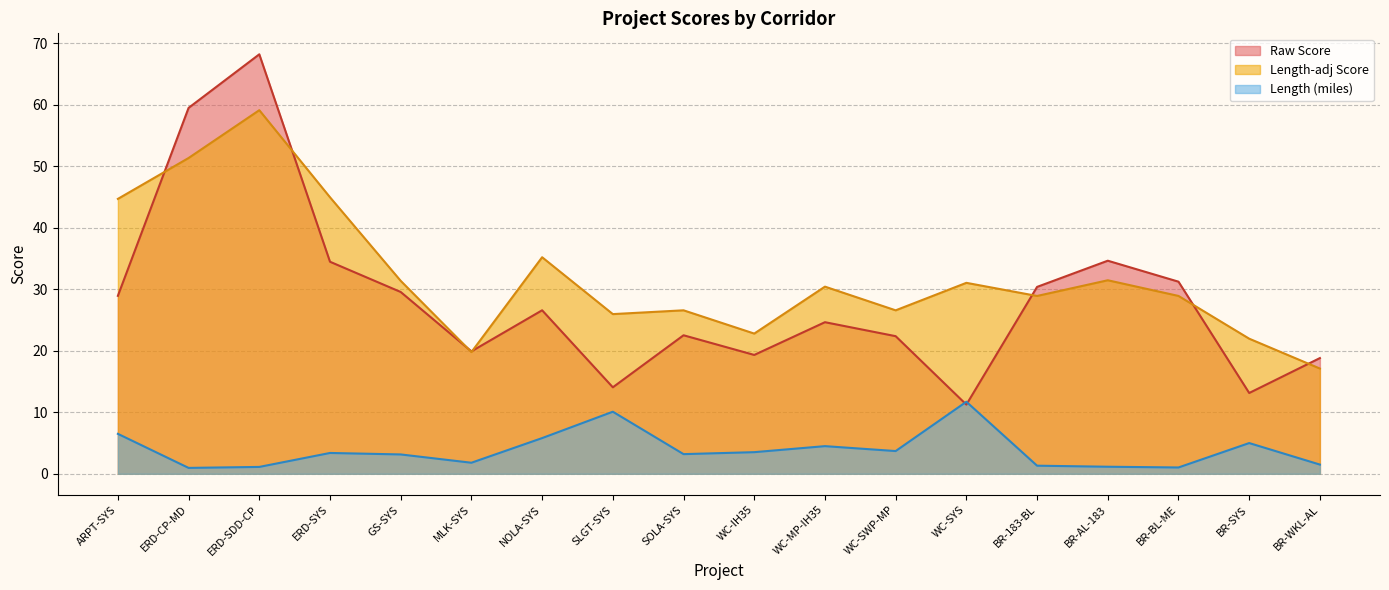

Read the Length-adj Score value at BR-WKL-AL.

17.1